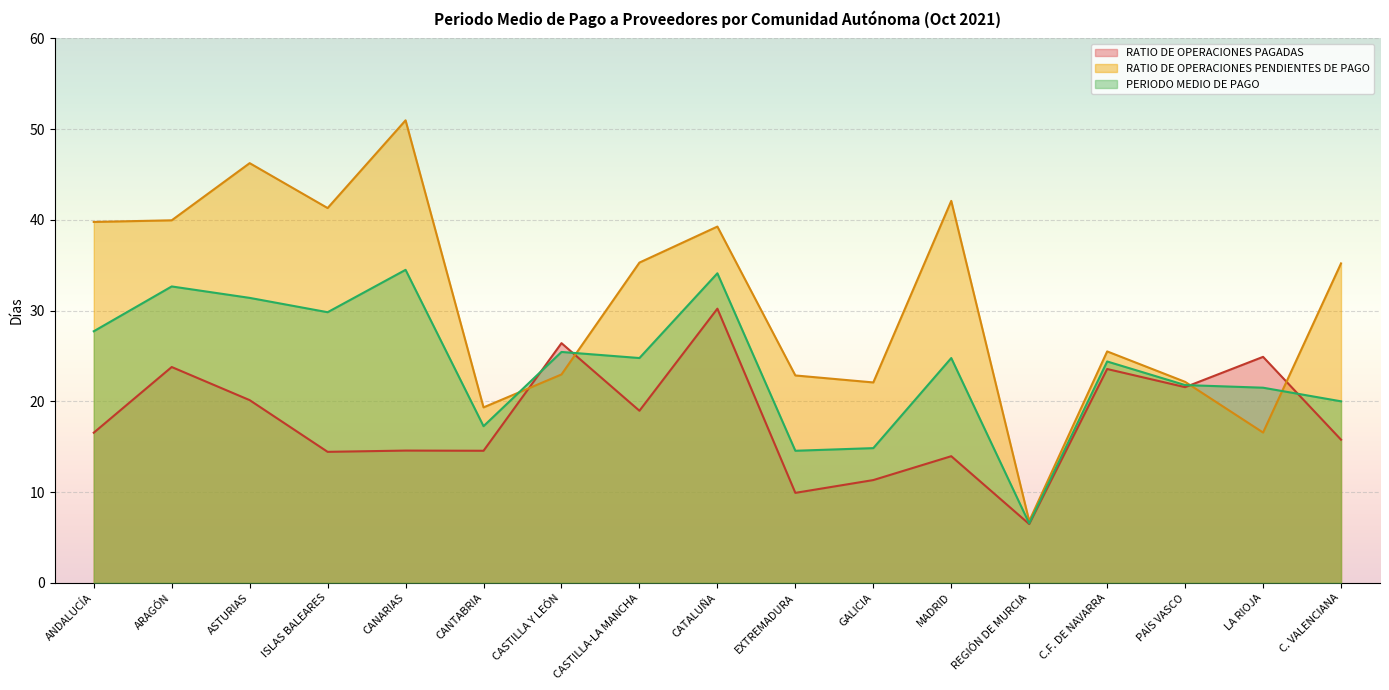

What is the maximum value shown in the chart?

51.0